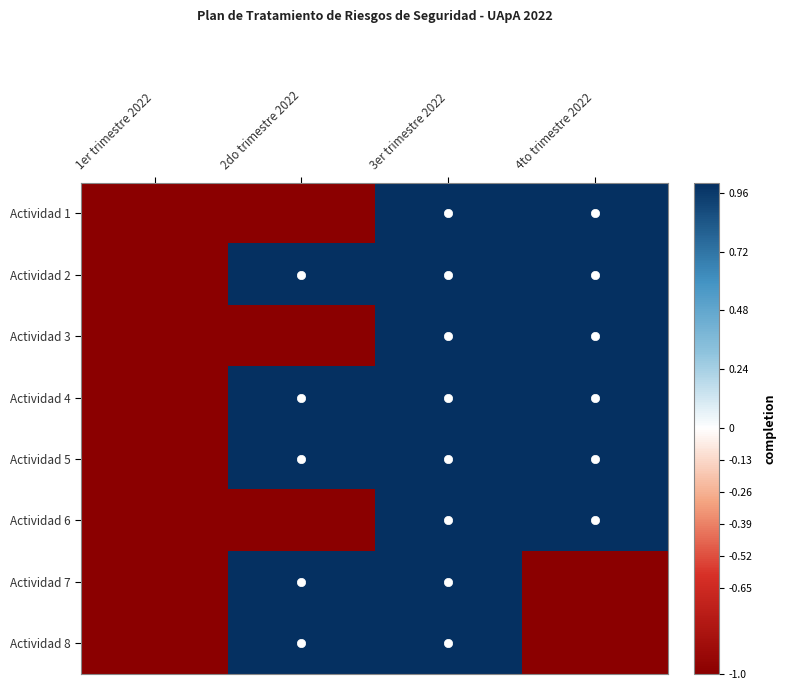

How many series are shown in this chart?

8